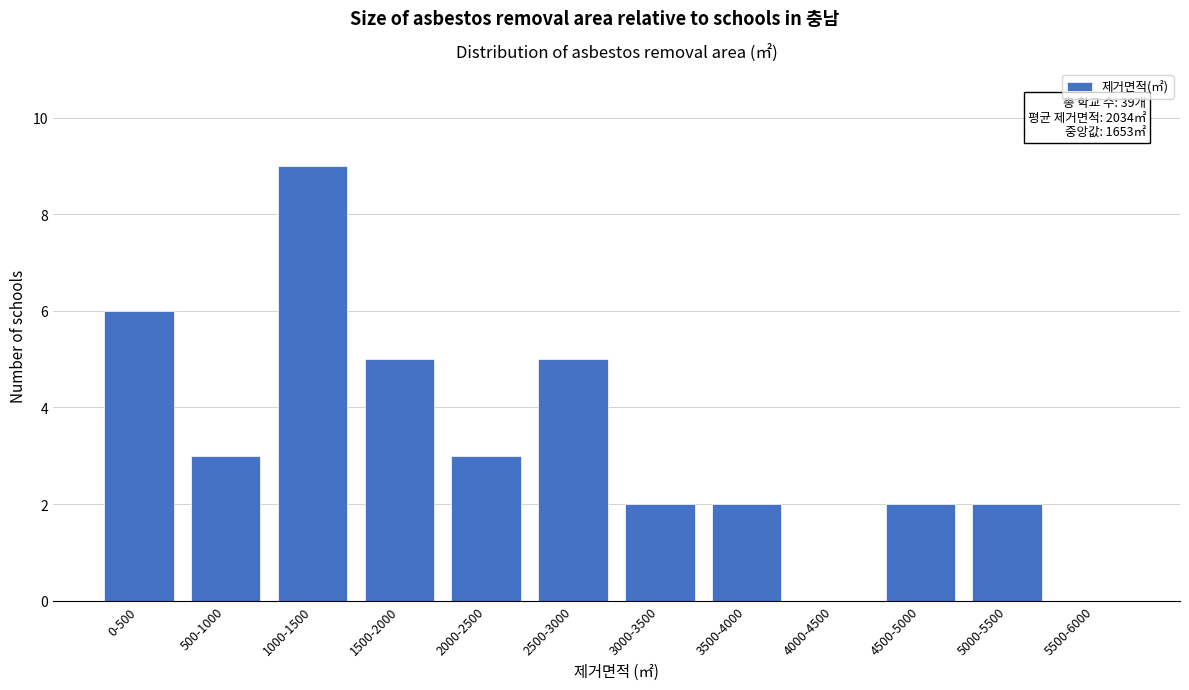

Reading right to left, extract all data points from this chart.

5500-6000=0	5000-5500=2	4500-5000=2	4000-4500=0	3500-4000=2	3000-3500=2	2500-3000=5	2000-2500=3	1500-2000=5	1000-1500=9	500-1000=3	0-500=6